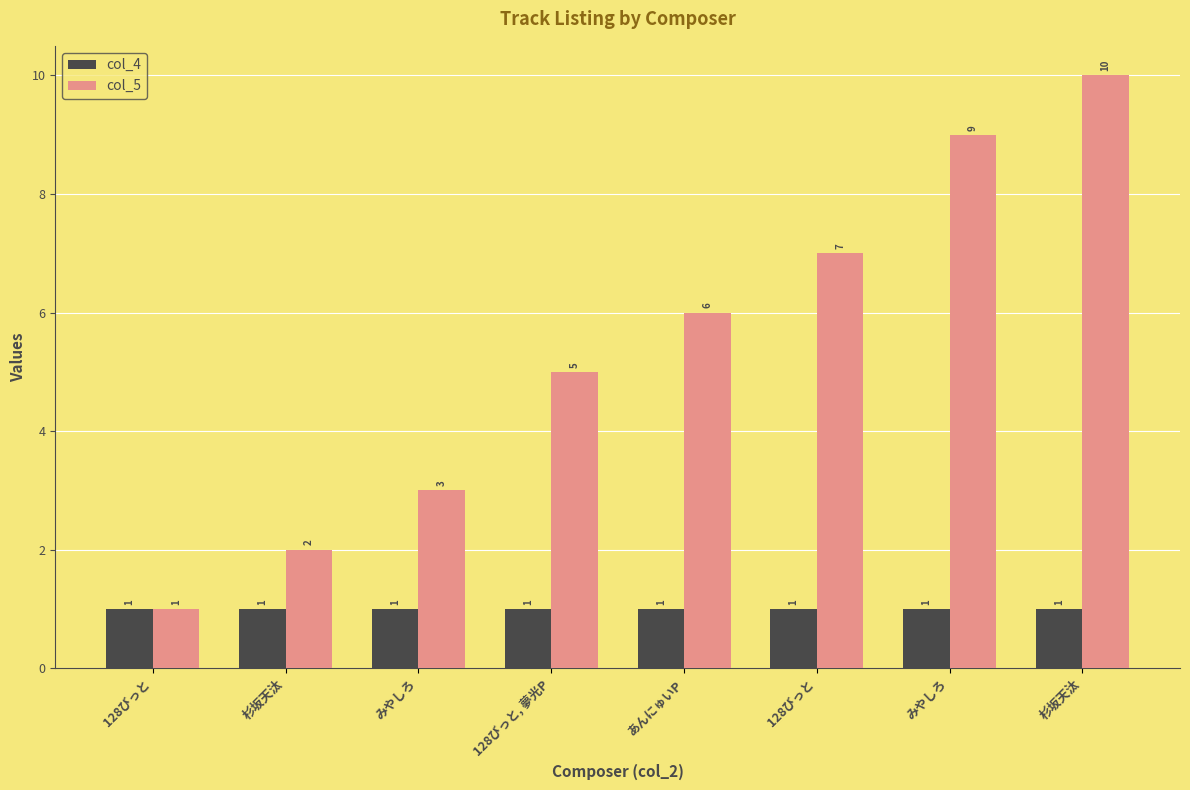

Are the bars horizontal?

No